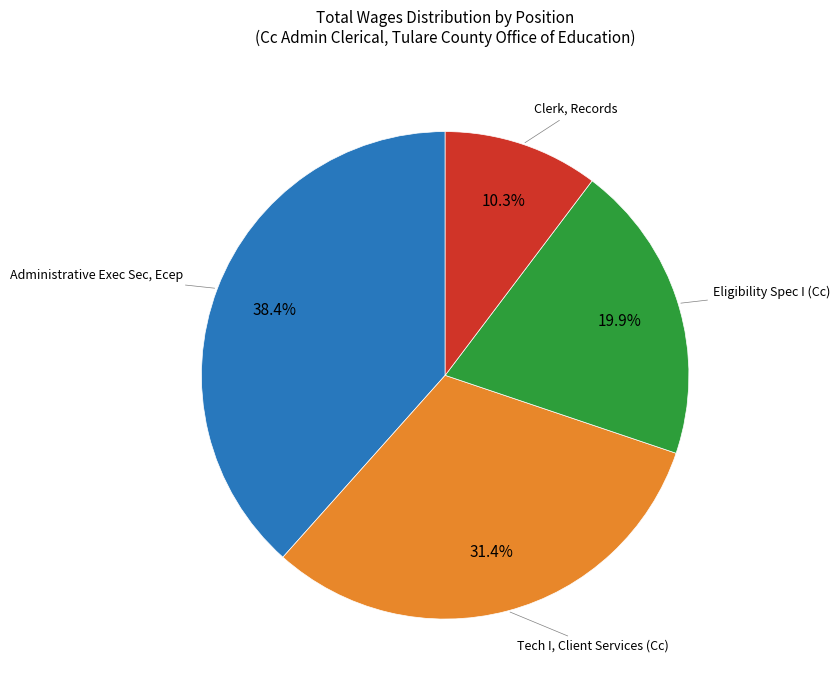

Does any single category account for the majority?

No